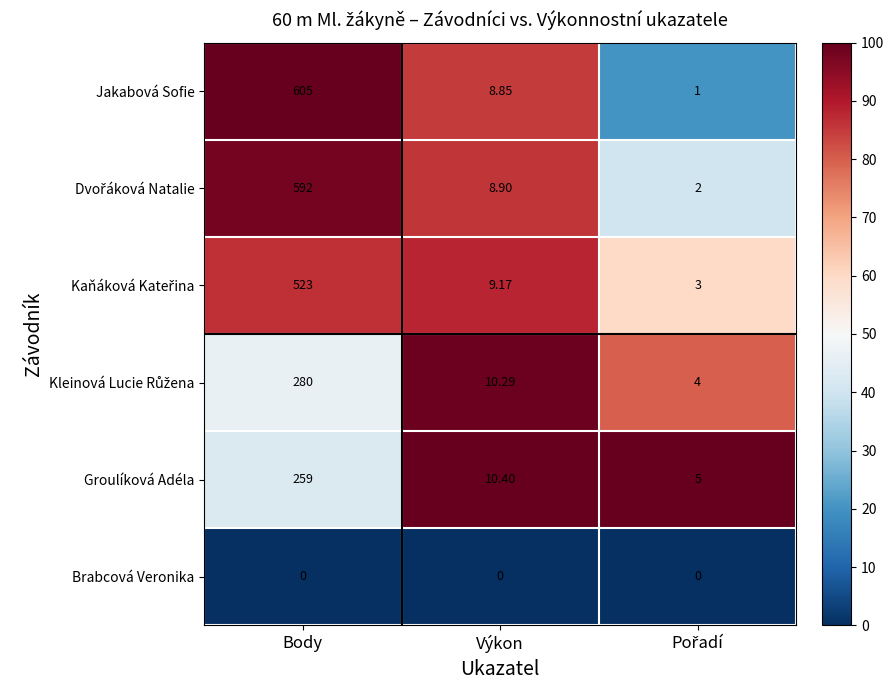

At which category does the chart reach its peak across all series?

Body